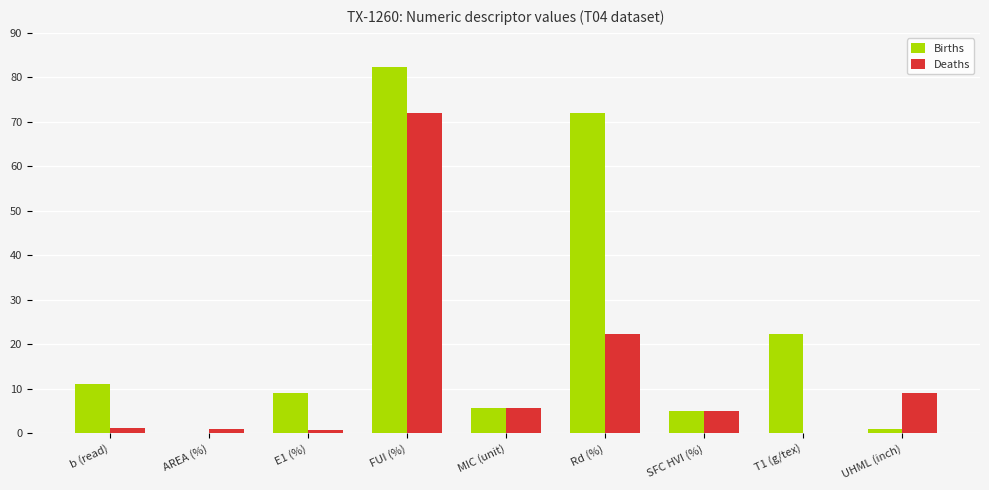

At which category is the sum across all series the highest?

FUI (%)